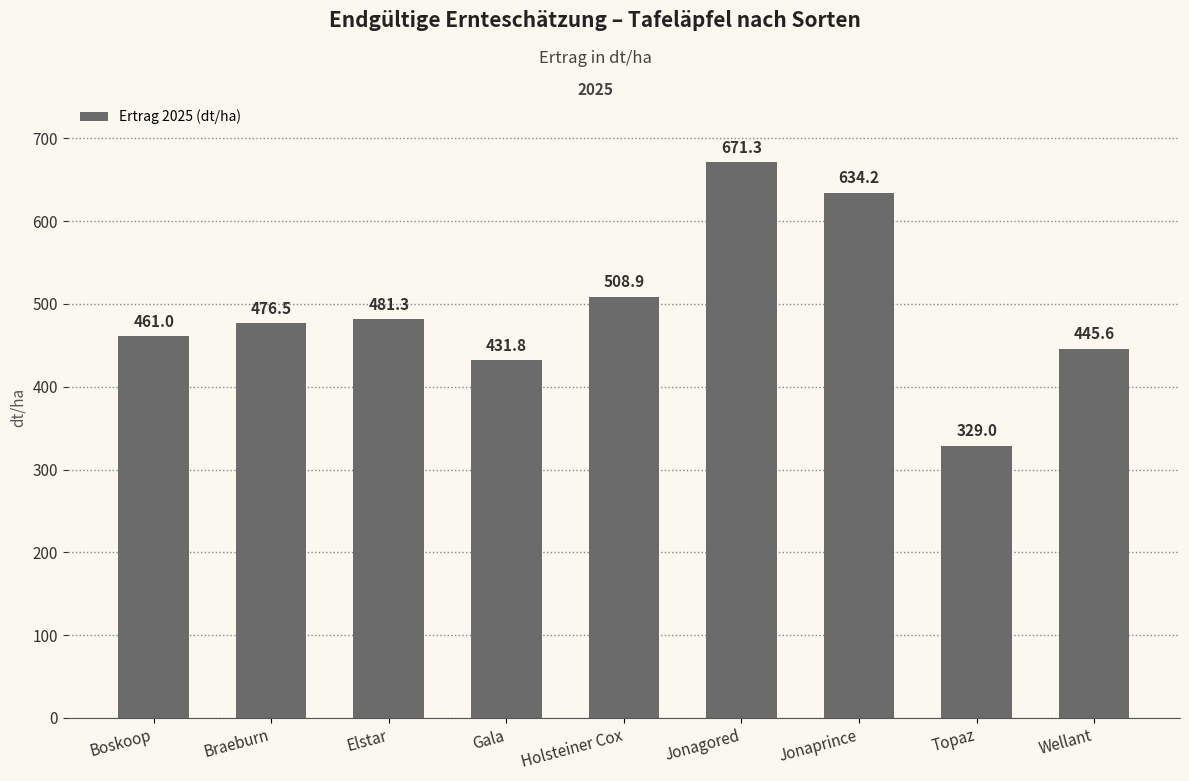

What is the value of the 9th bar from the left?

445.6